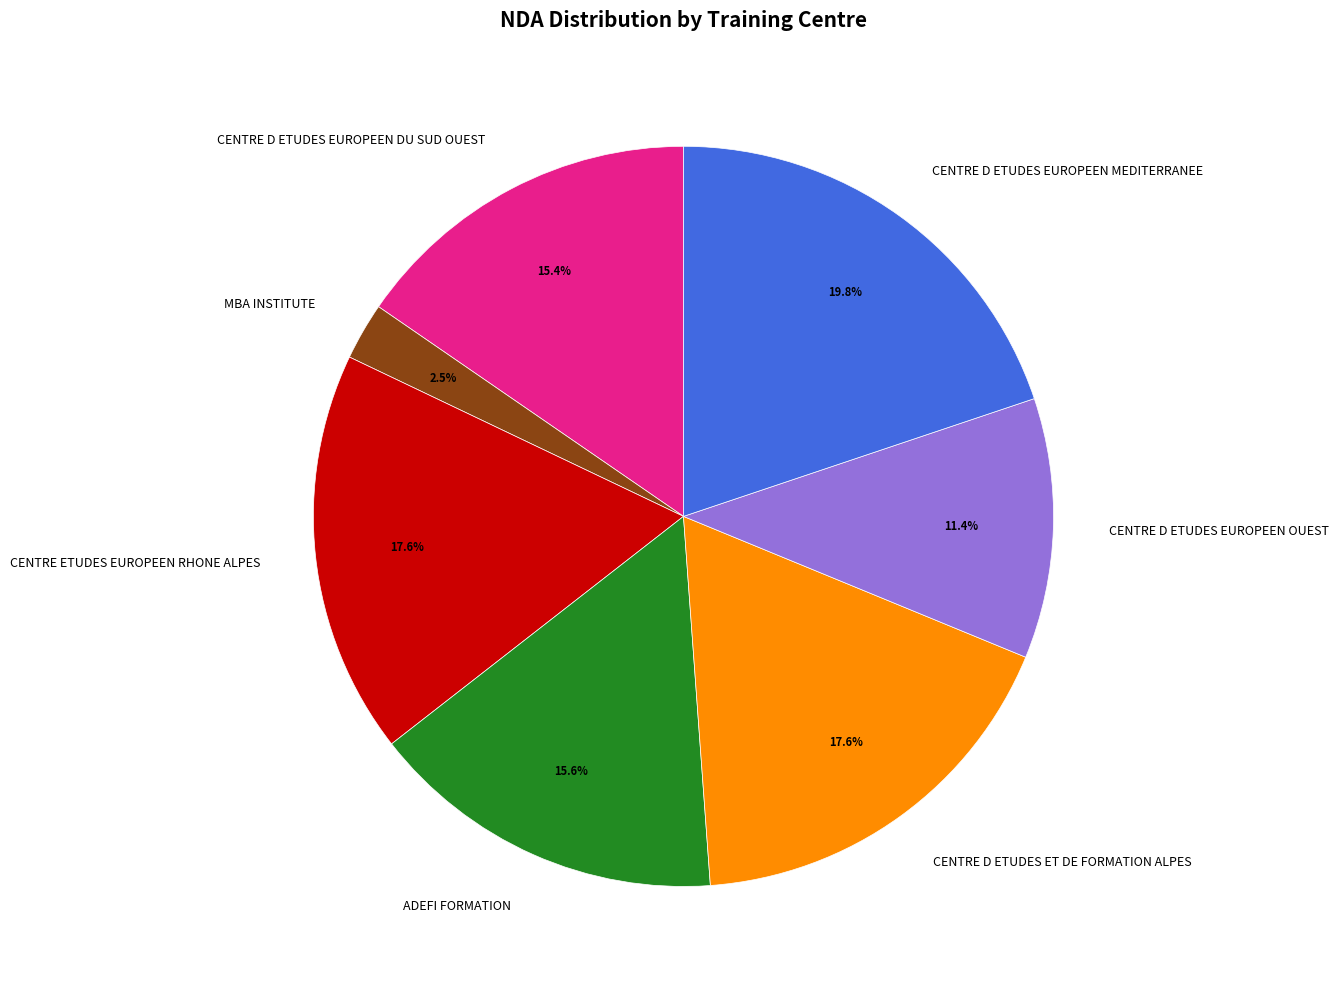

What is the smallest slice in the pie chart?

MBA INSTITUTE